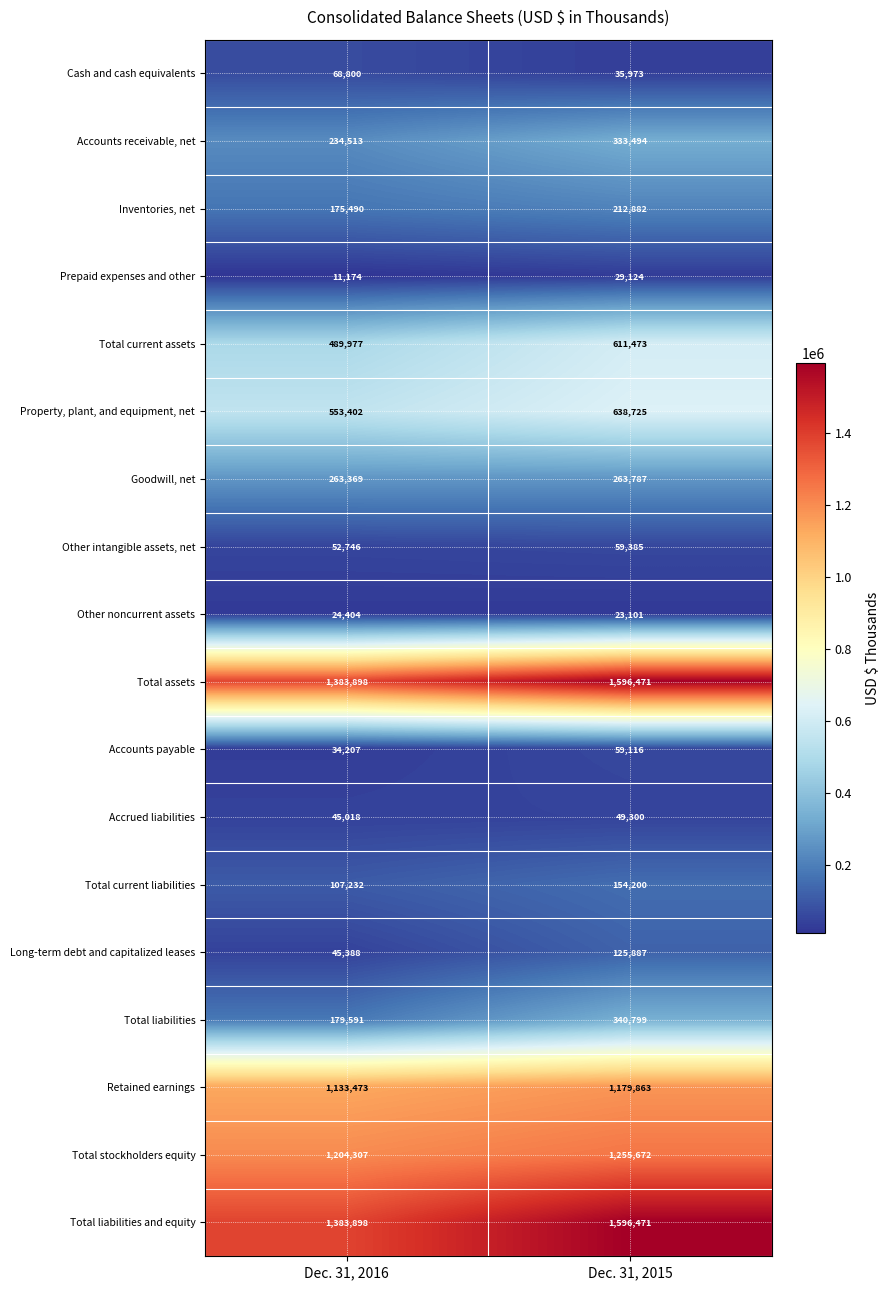

At which category is the sum across all series the highest?

Dec. 31, 2015